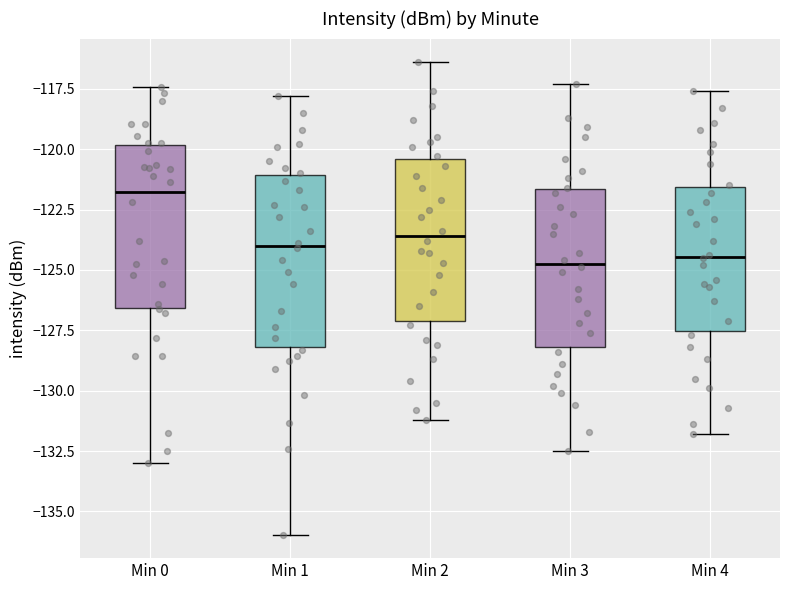

Reading left to right, transcribe this box plot: for each box, give where its median line is, the range the box spans, and where its two whiskers end, as read against the y-axis. The values are not printed on the chart, so give them approximately, as read against the axis.

Min 0: median -122.0, box -126.5 to -120.0, whiskers -133.0 to -117.5
Min 1: median -124.0, box -128.0 to -121.0, whiskers -136.0 to -118.0
Min 2: median -123.5, box -127.0 to -120.5, whiskers -131.0 to -116.5
Min 3: median -124.5, box -128.0 to -121.5, whiskers -132.5 to -117.5
Min 4: median -124.5, box -127.5 to -121.5, whiskers -132.0 to -117.5